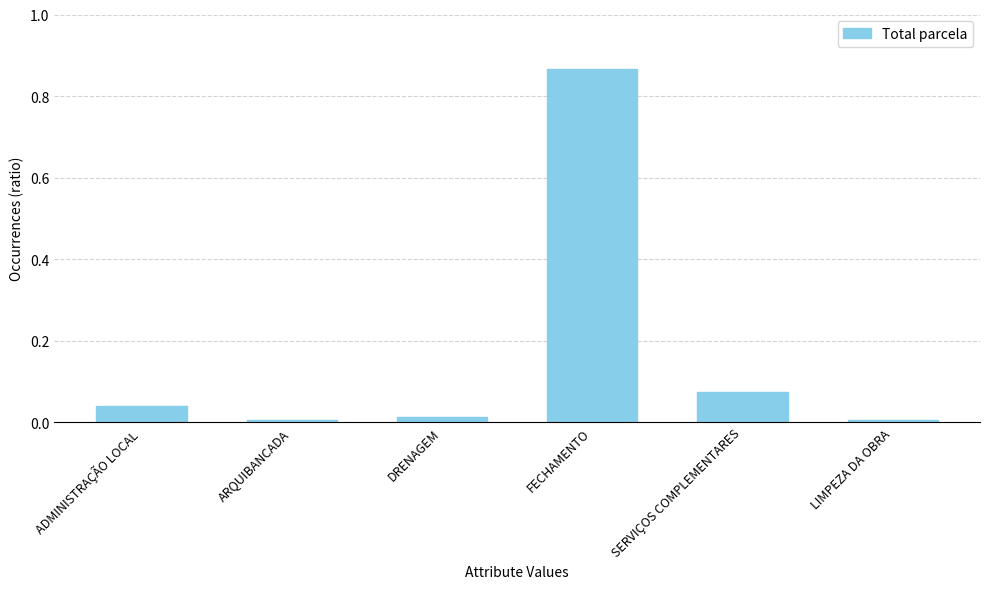

What is the label of the 5th bar from the right?

ARQUIBANCADA